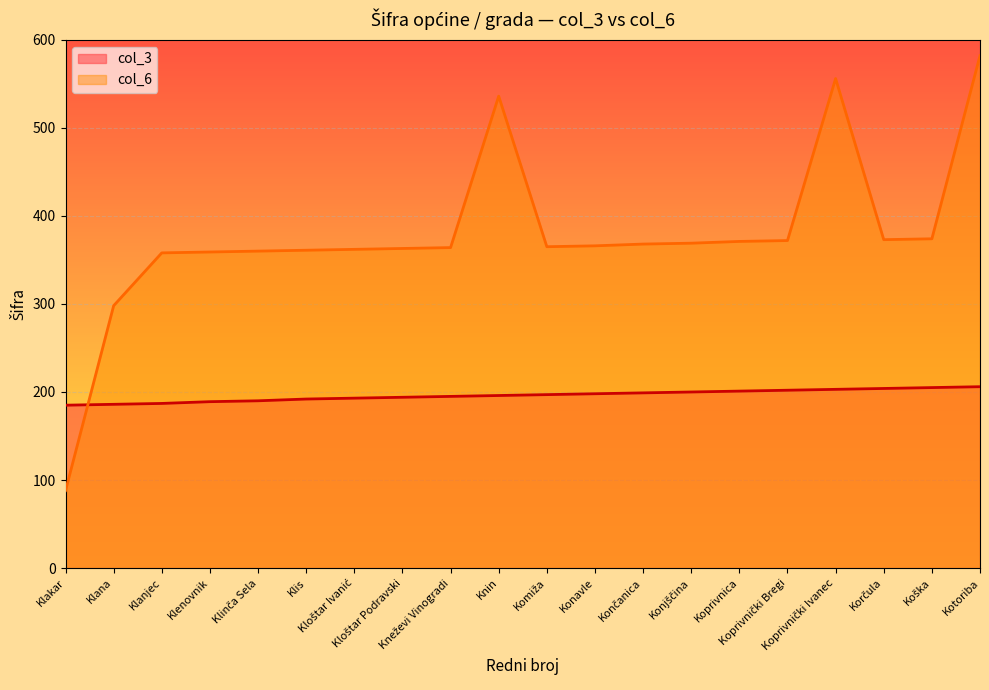

Count the number of categories in the chart.

20